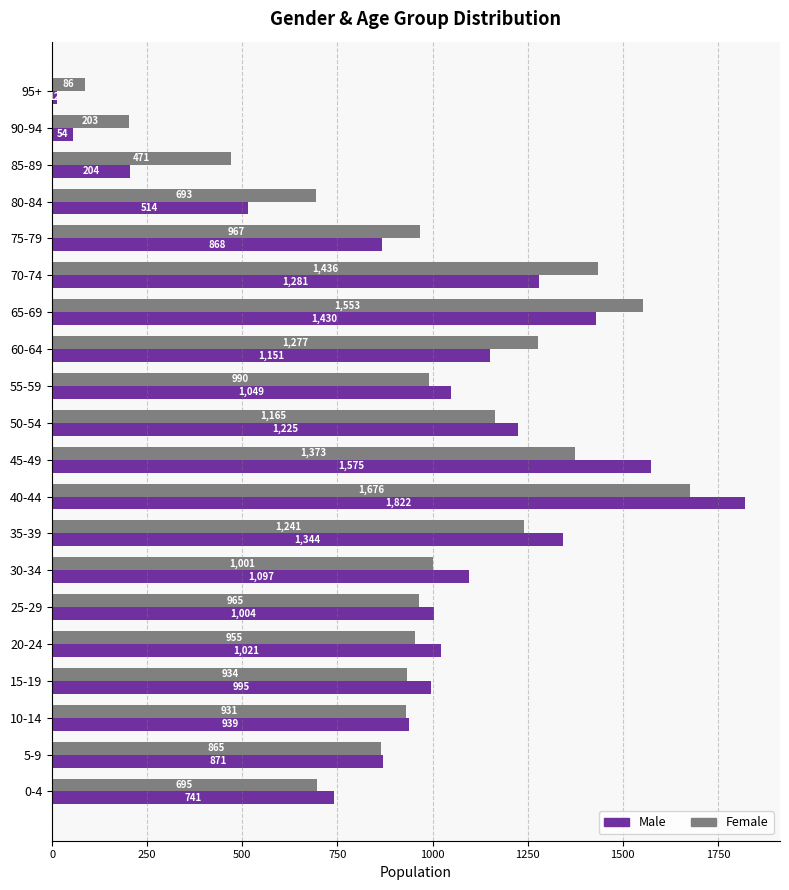

At which label is Male closest to 917?

10-14